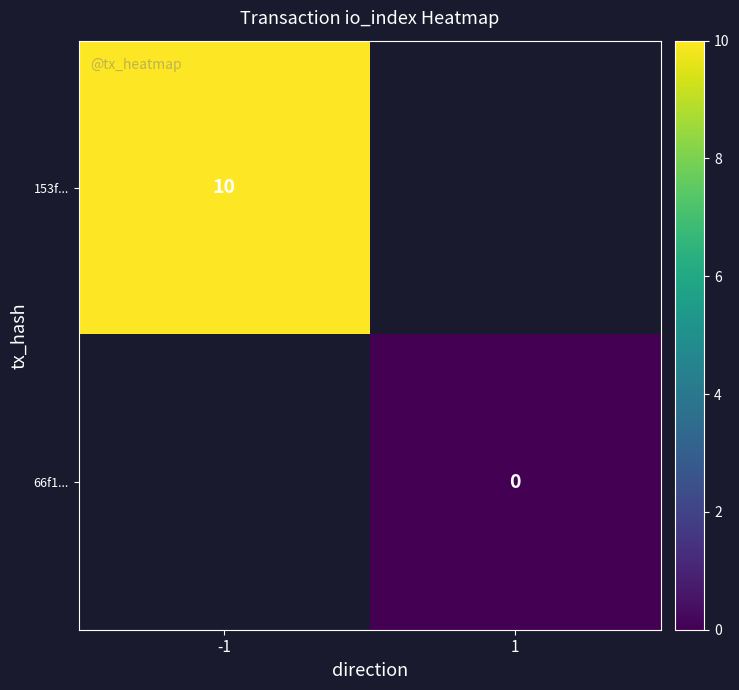

True or false: 153f... has a value of 5 at -1.

False